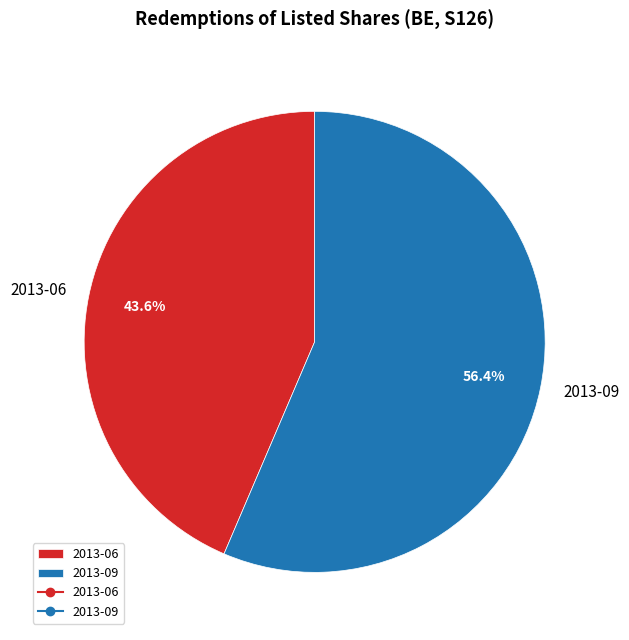

Count the number of slices in the pie.

2